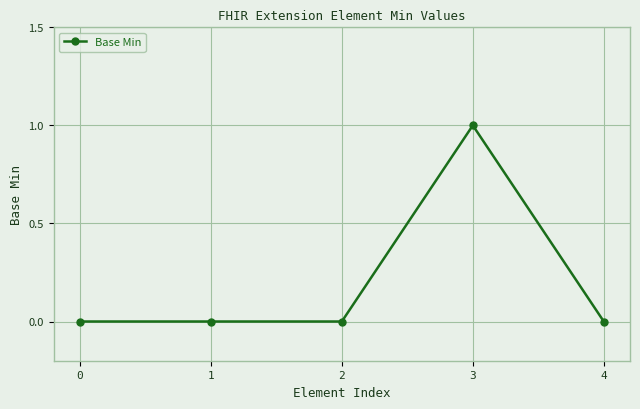

What is the value of the 4th point from the left?

1